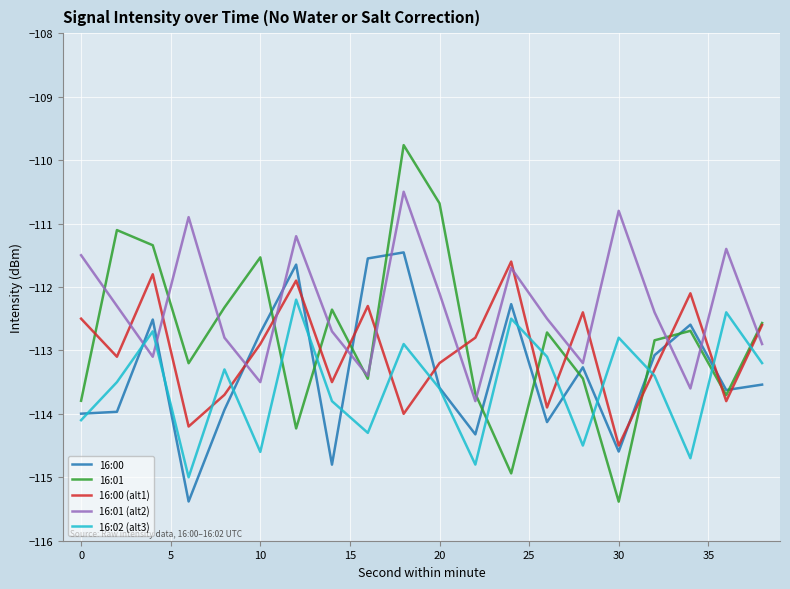

Which series has the largest total across all categories?

16:01 (alt2)